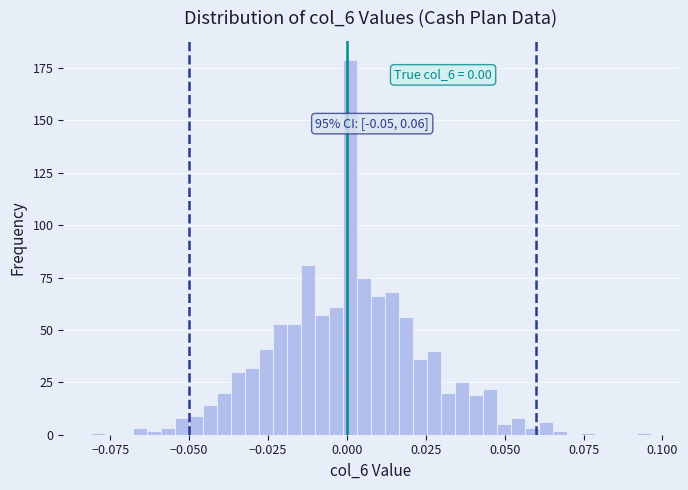

Around what value on the x-axis is the tallest bar? Give the approximate position of its centre, as read against the axis.

0.000